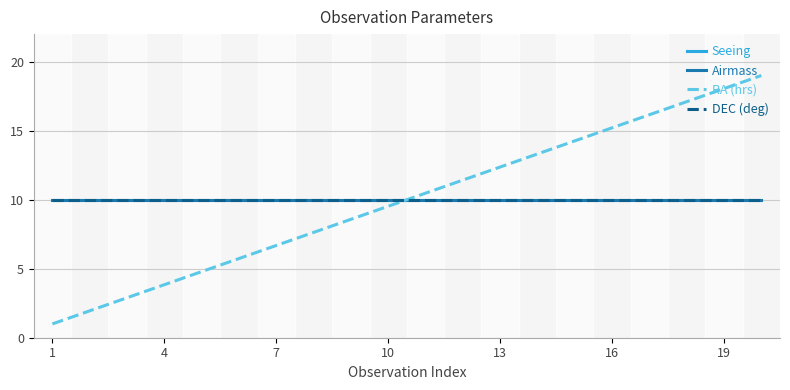

Does the chart display data point markers on the line(s)?

No